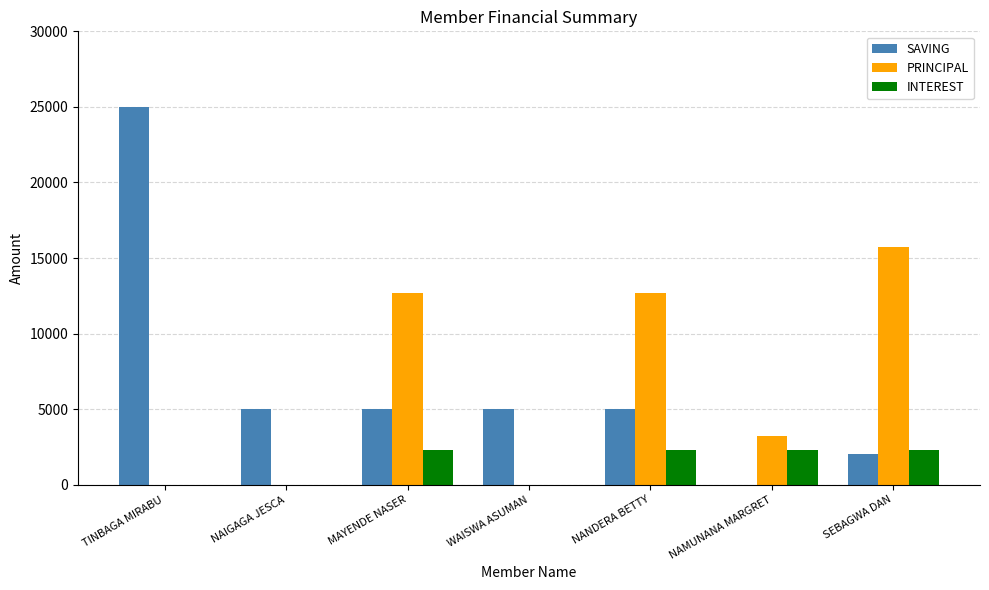

What is the sum of the SAVING values at NAMUNANA MARGRET and MAYENDE NASER?

5000